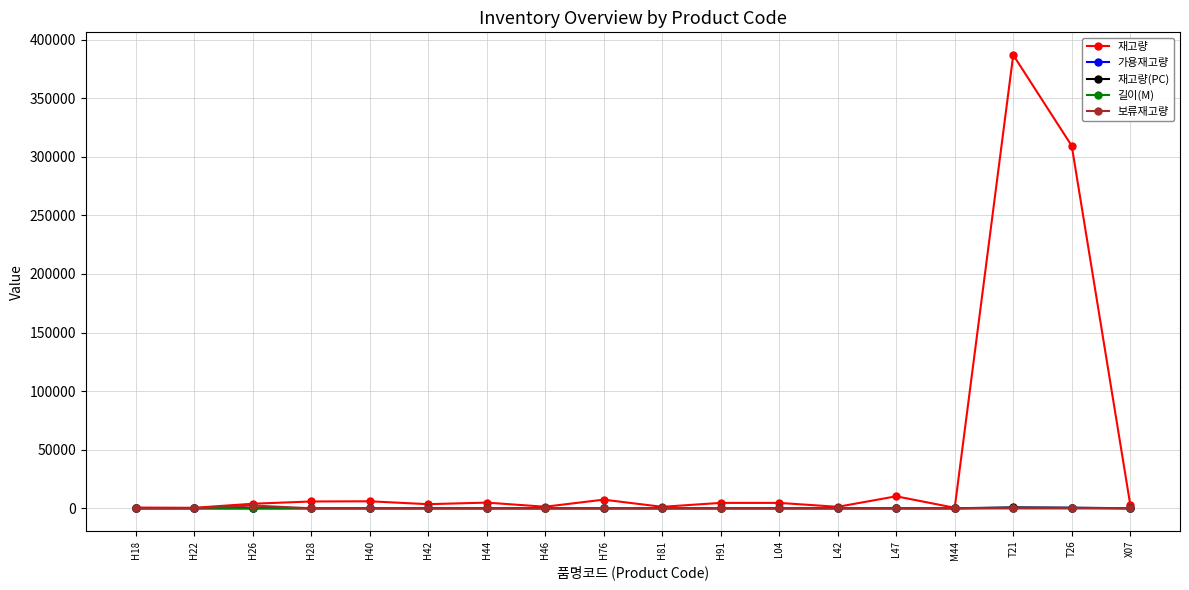

Which series has the widest spread of values?

재고량